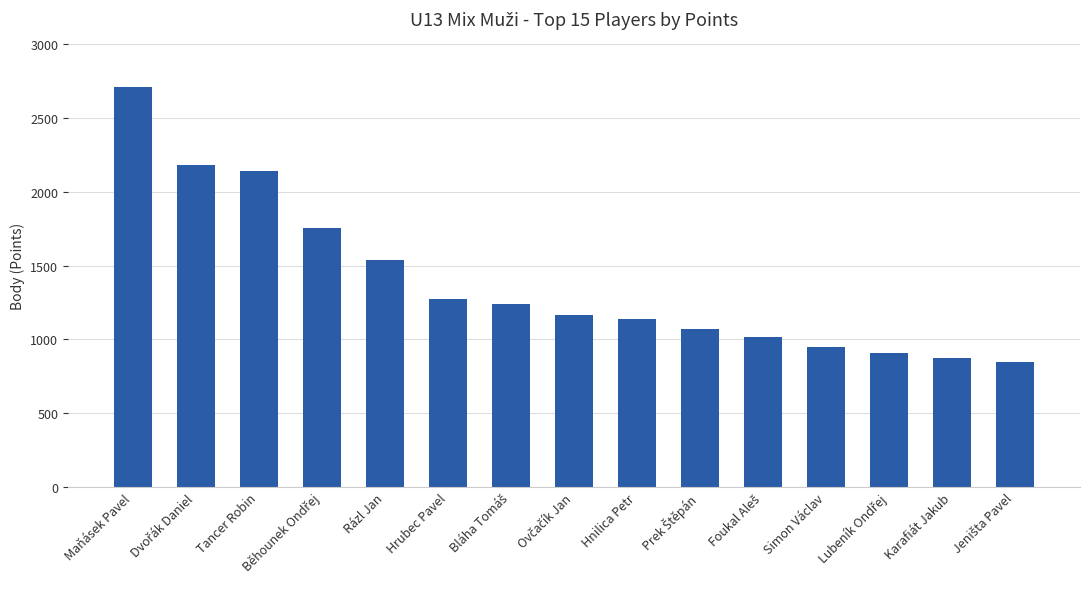

How many data points does each series have?

15